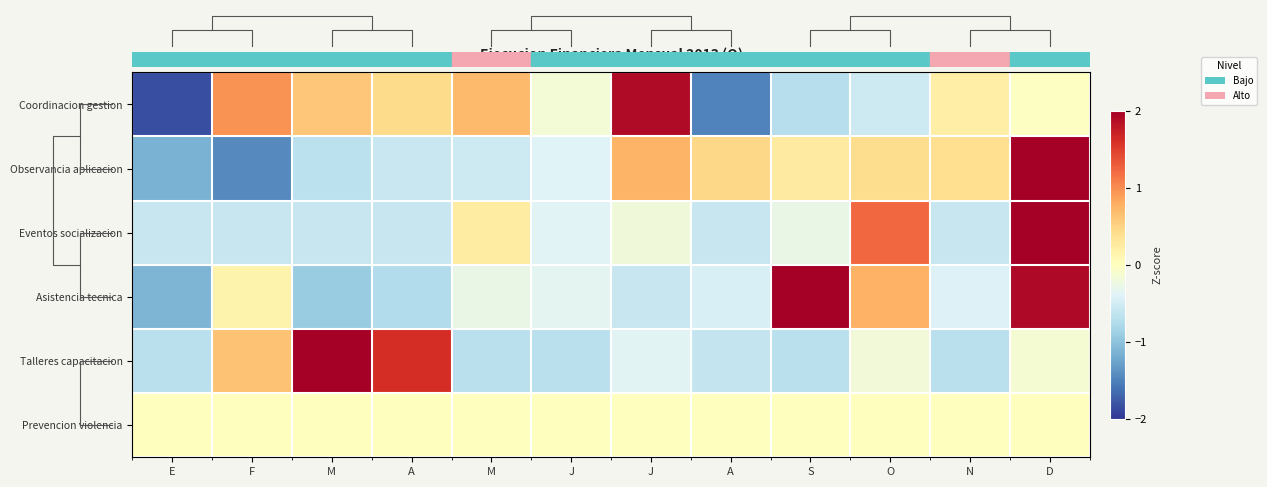

How many distinct data groups are displayed?

6